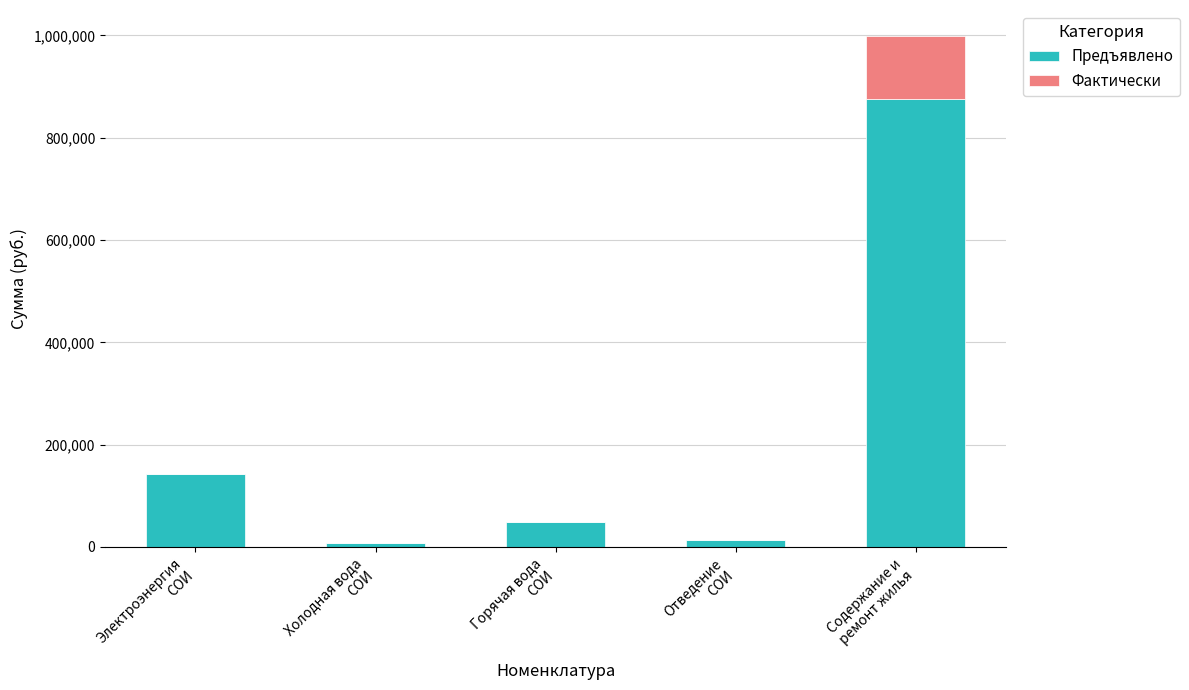

What is the highest value of the Предъявлено series?

875102.5